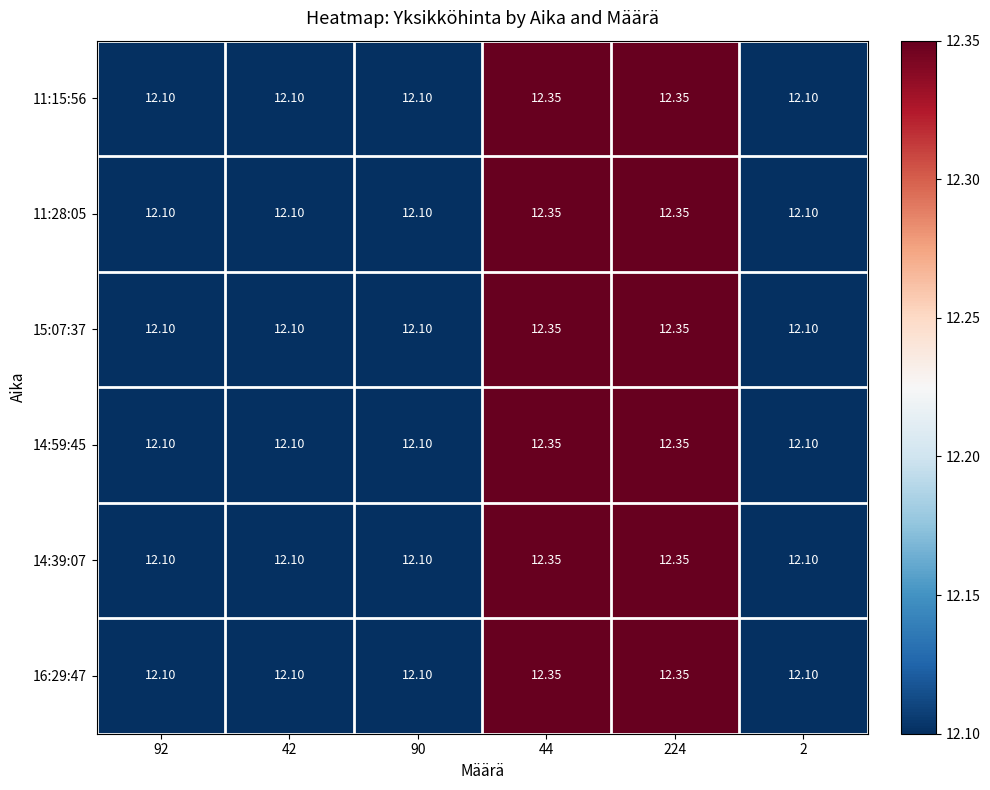

Is the value of 11:15:56 at 44 greater than the value of 14:39:07 at 90?

Yes